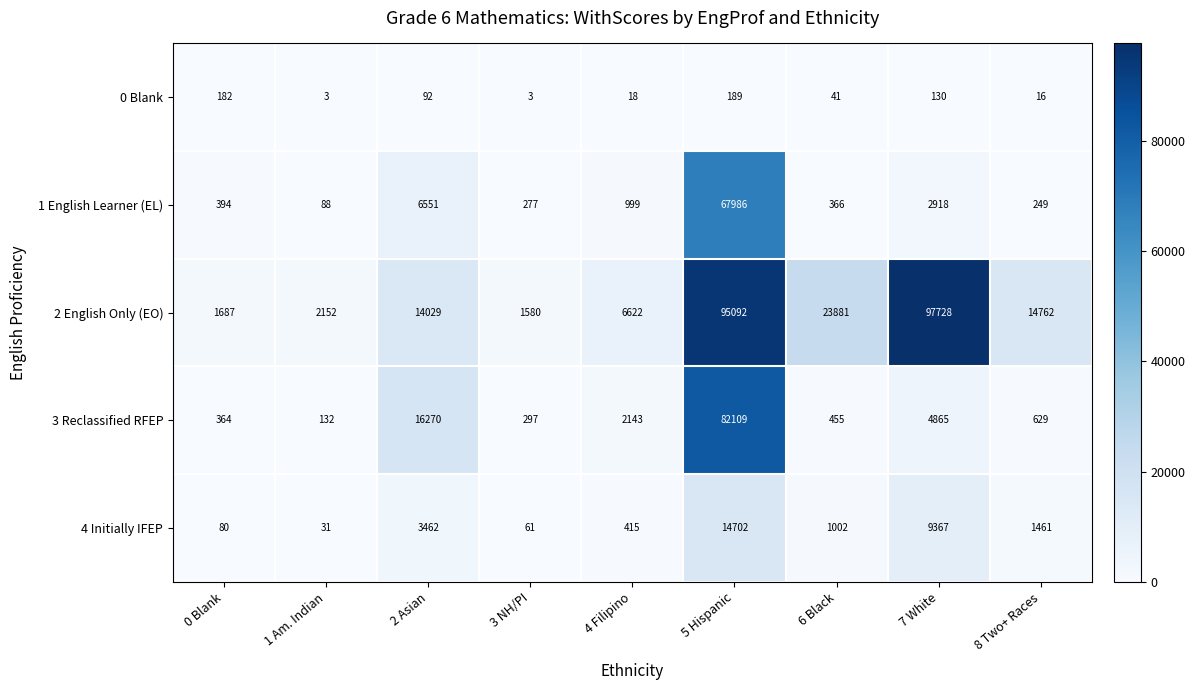

How many data points in 2 English Only (EO) are less than 14029?

4